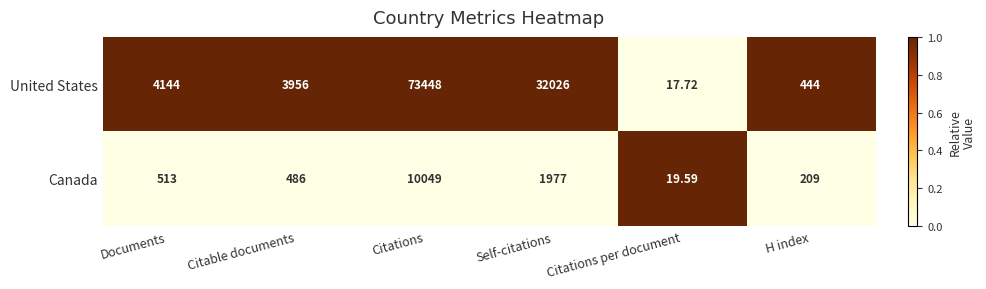

Which series has the largest total across all categories?

United States